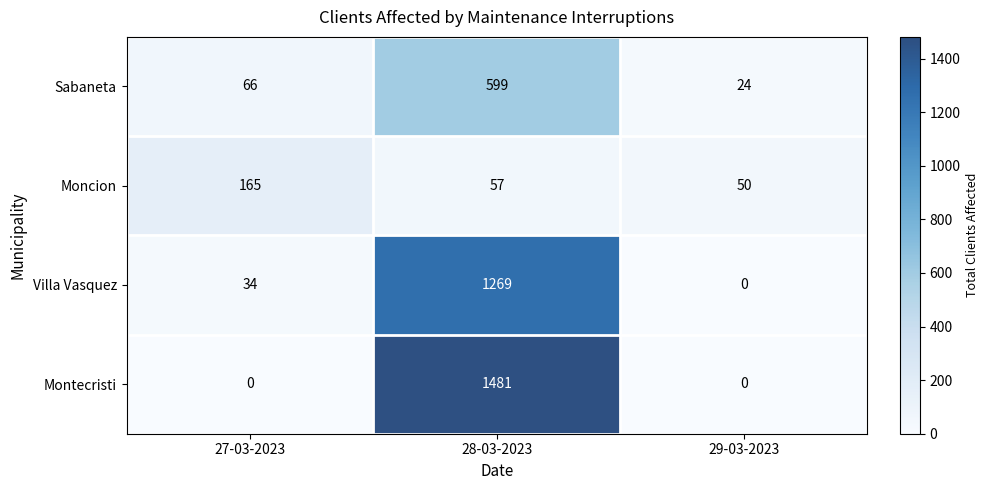

Reading right to left, list all the values displayed in this chart.

Sabaneta: 29-03-2023=24	28-03-2023=599	27-03-2023=66
Moncion: 29-03-2023=50	28-03-2023=57	27-03-2023=165
Villa Vasquez: 29-03-2023=0	28-03-2023=1269	27-03-2023=34
Montecristi: 29-03-2023=0	28-03-2023=1481	27-03-2023=0